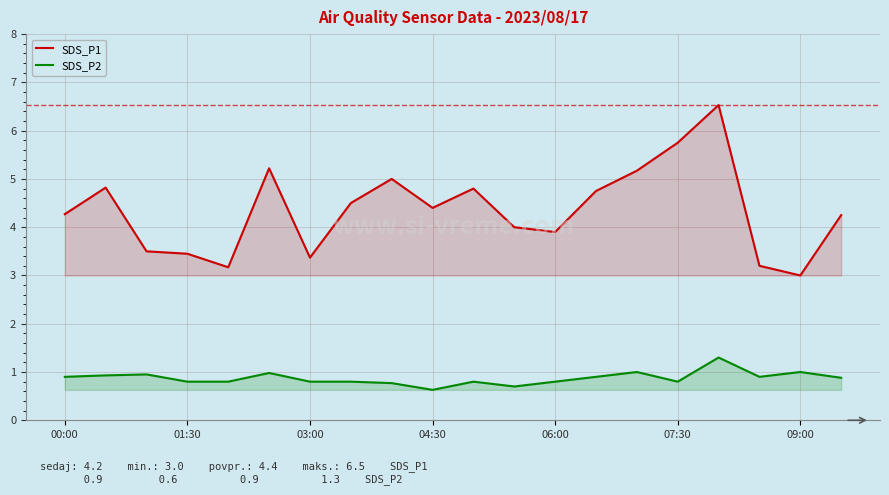

What is the label of the 15th point from the left?

14